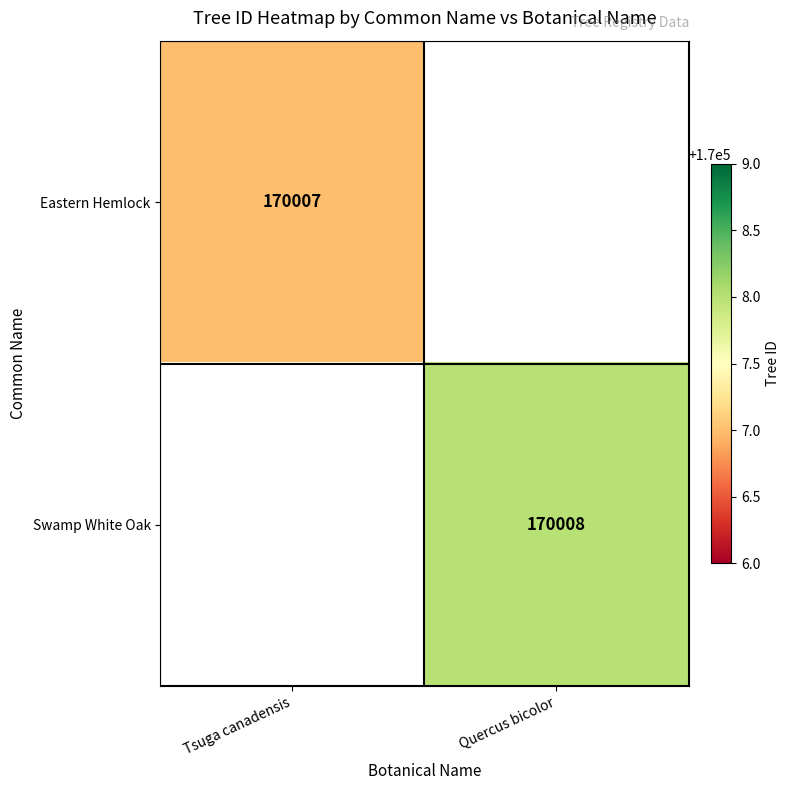

At how many categories does at least one series exceed 170007?

1